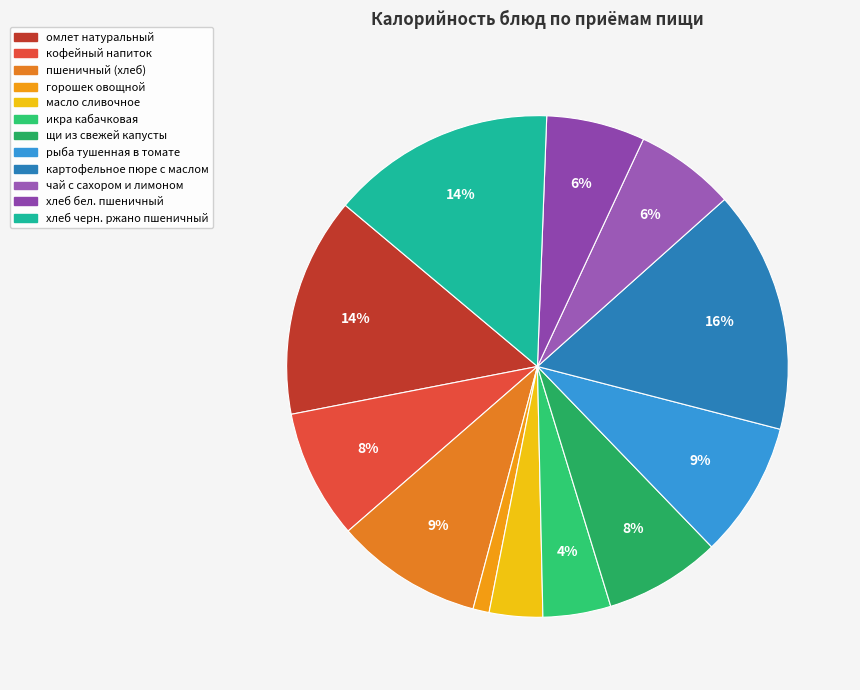

To the nearest percent, what is the combined percentage of чай с сахором и лимоном and хлеб бел. пшеничный?

13%